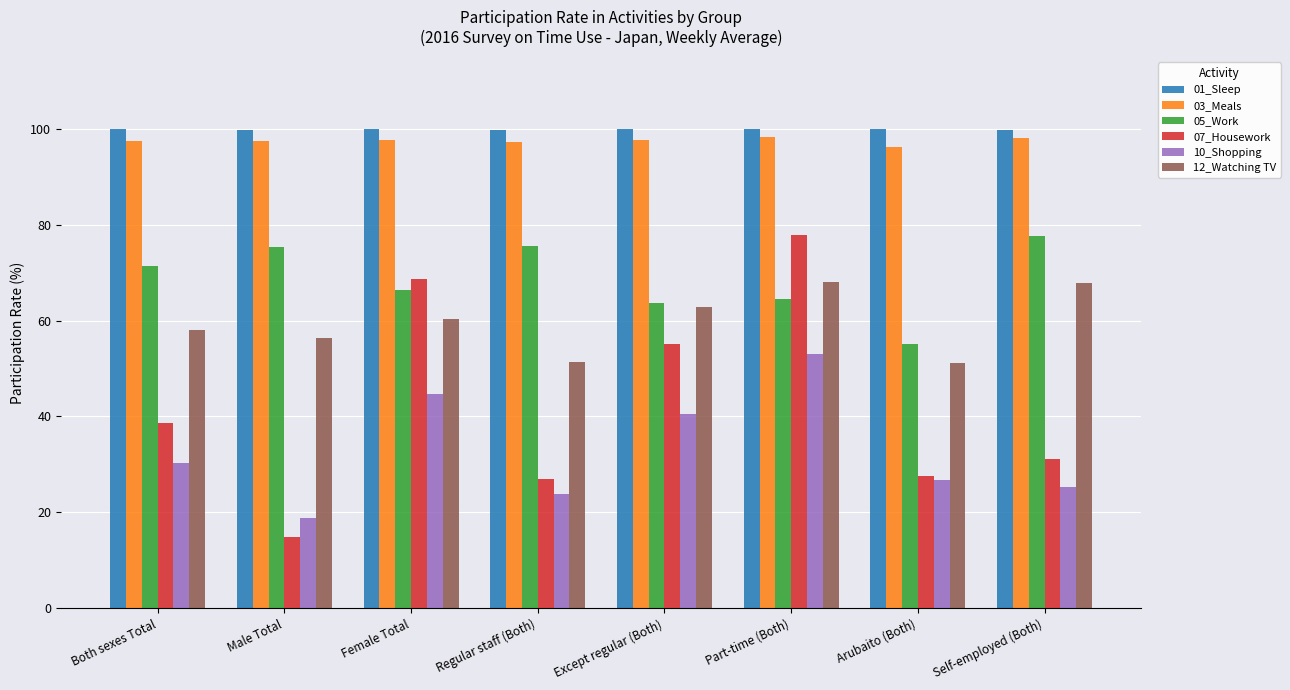

Rank the series at Regular staff (Both) from highest to lowest value.

01_Sleep, 03_Meals, 05_Work, 12_Watching TV, 07_Housework, 10_Shopping